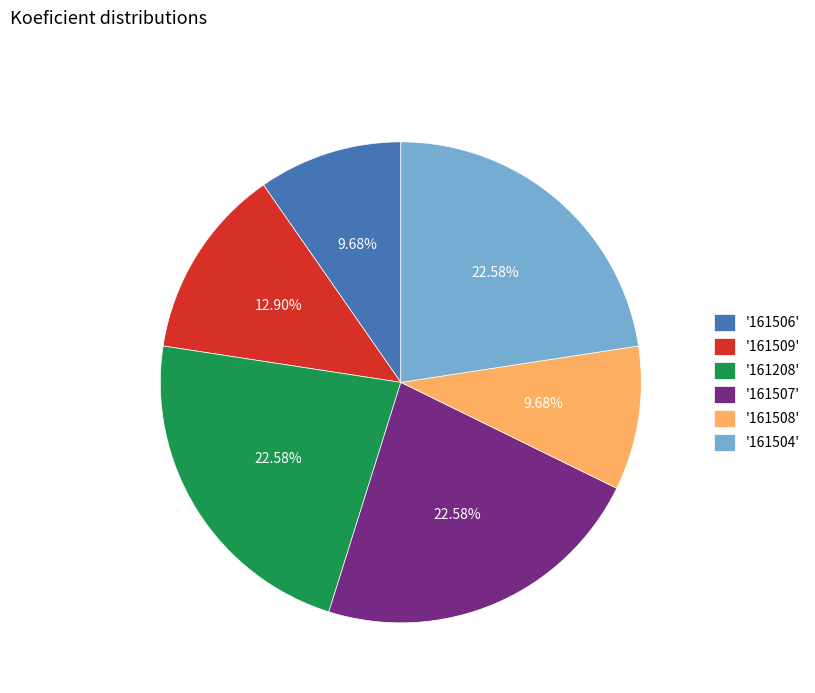

Does '161208' account for over 50% of the chart?

No